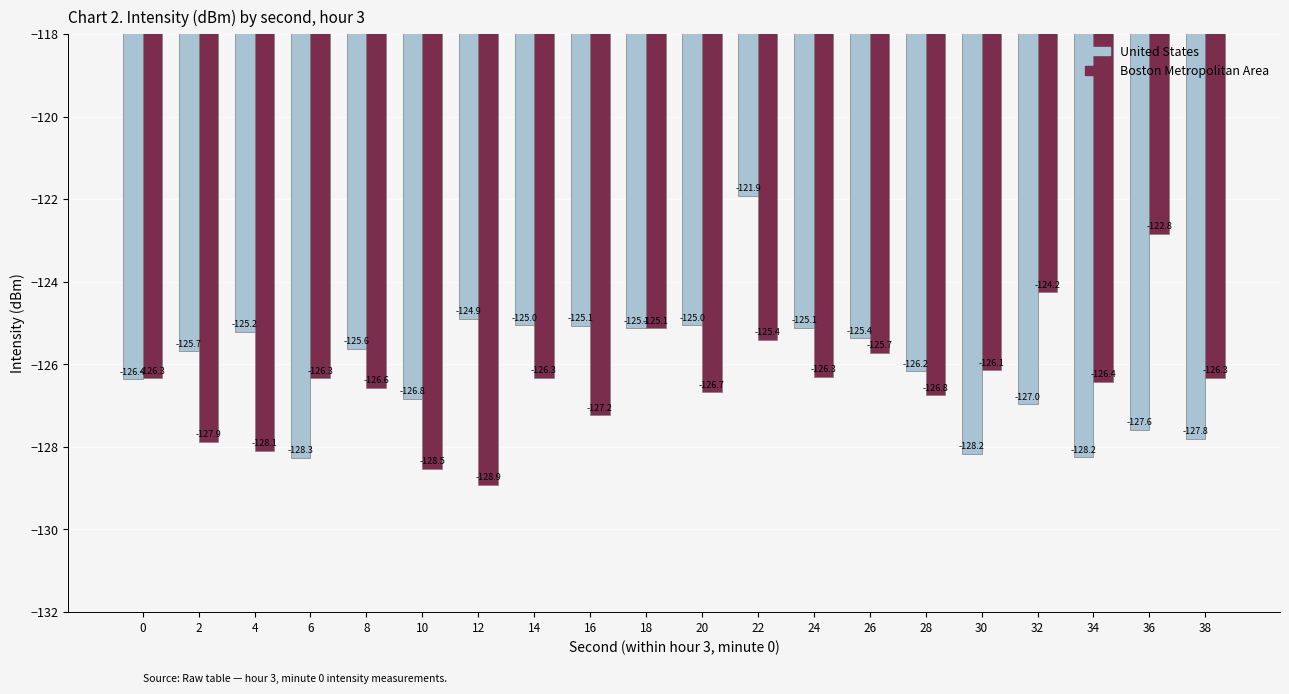

What is the total value across all series at 26?

-251.1